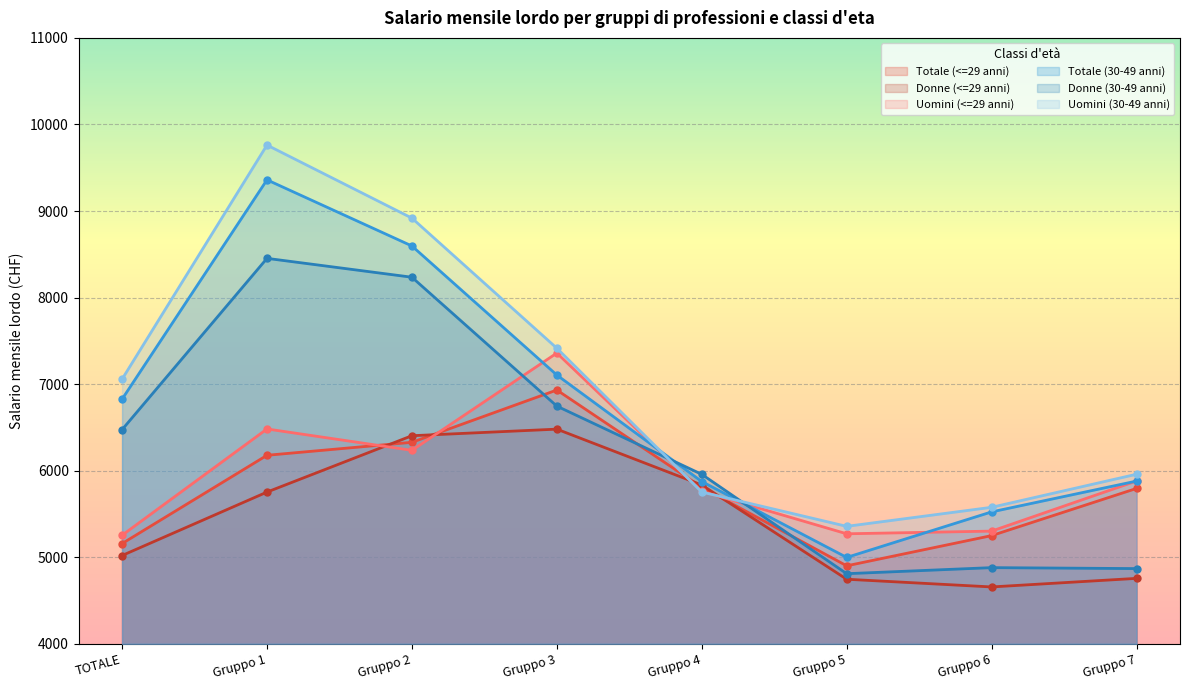

How many intersections are there between Donne (<=29 anni) and Uomini (<=29 anni)?

4